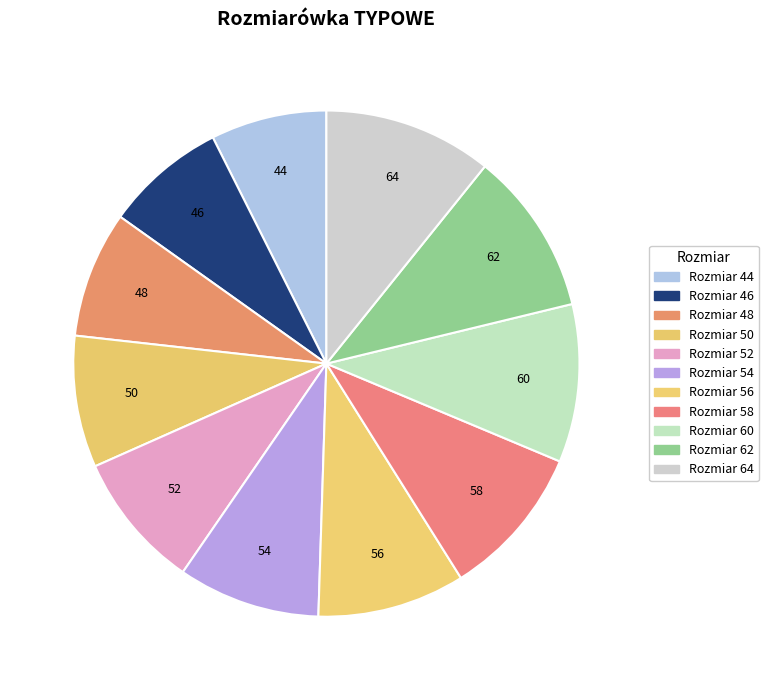

Count the number of slices in the pie.

11